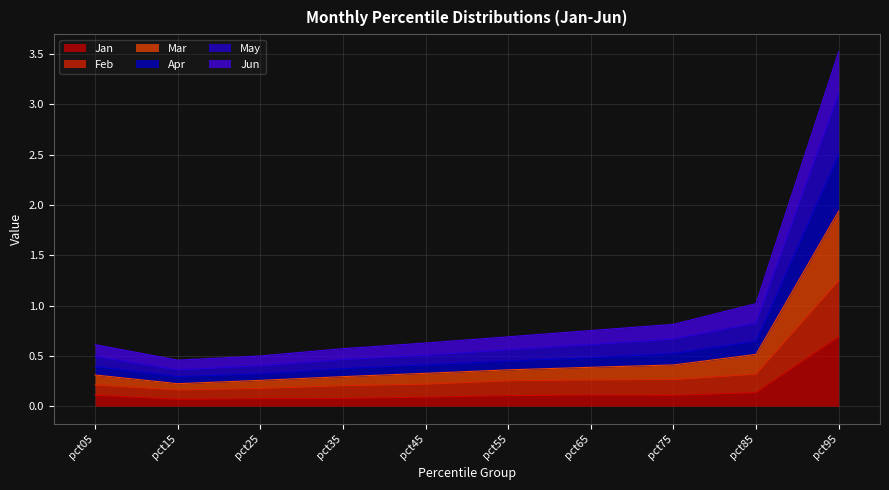

At which label does Jun reach its peak?

pct95